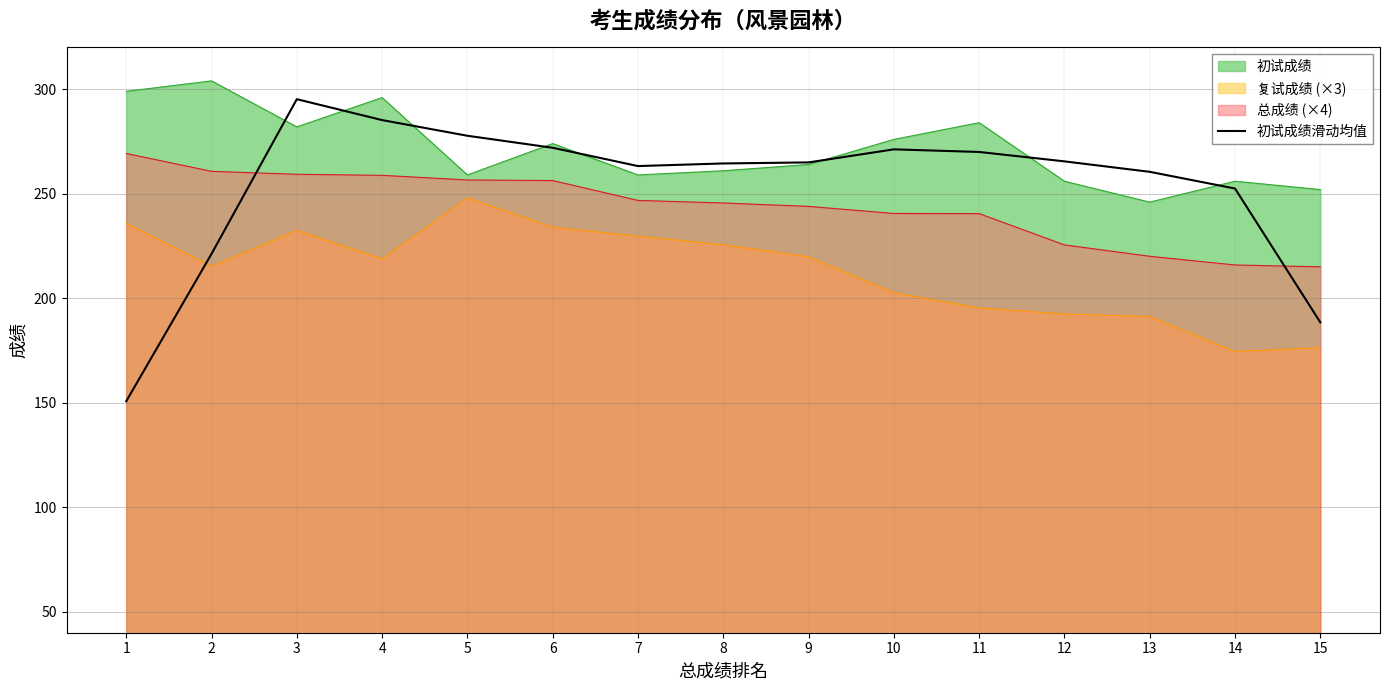

What is the total value across all series at 9?

992.8